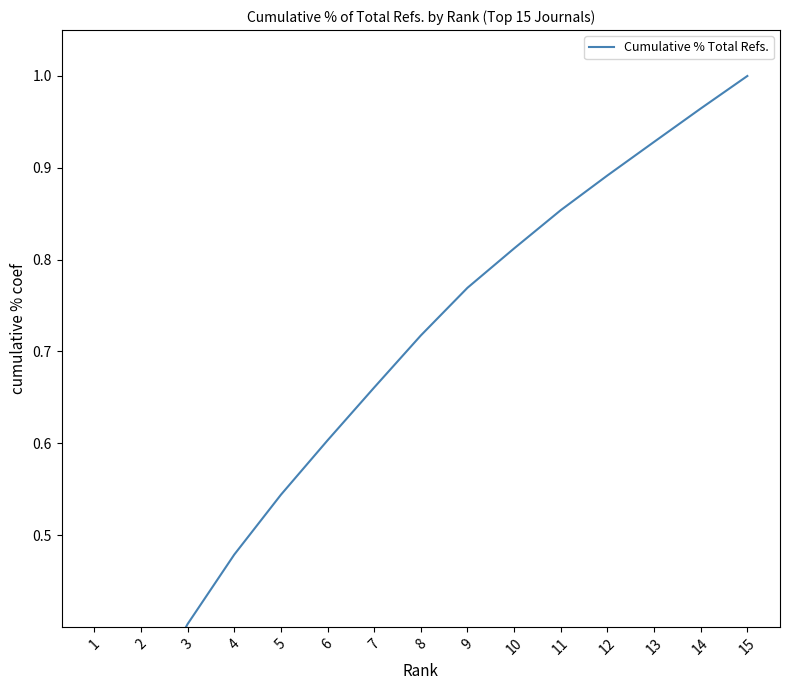

What is the approximate value at 9?

0.8